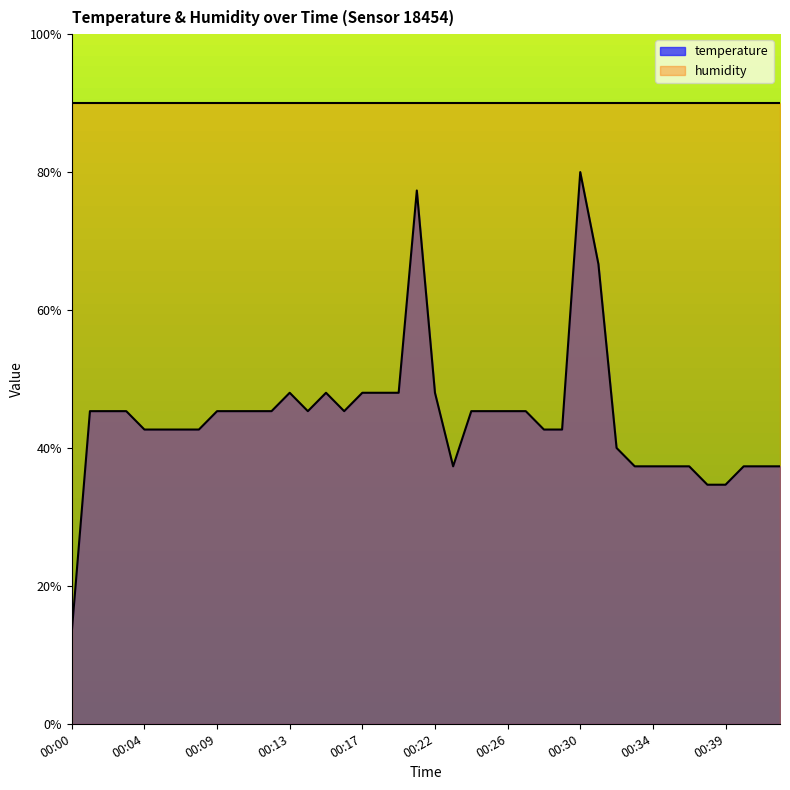

List the labels in order of value, largest first.

00:30, 00:20, 00:31, 00:13, 00:15, 00:17, 00:18, 00:19, 00:22, 00:01, 00:02, 00:03, 00:09, 00:10, 00:11, 00:12, 00:14, 00:16, 00:24, 00:25, 00:26, 00:27, 00:04, 00:05, 00:06, 00:08, 00:28, 00:29, 00:32, 00:23, 00:33, 00:34, 00:35, 00:36, 00:40, 00:41, 00:42, 00:38, 00:39, 00:00